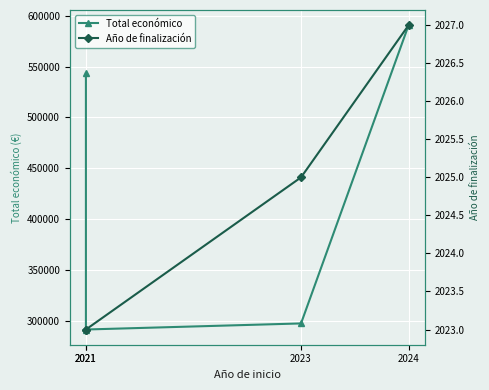

True or false: Año de finalización and Total económico cross at least once.

False